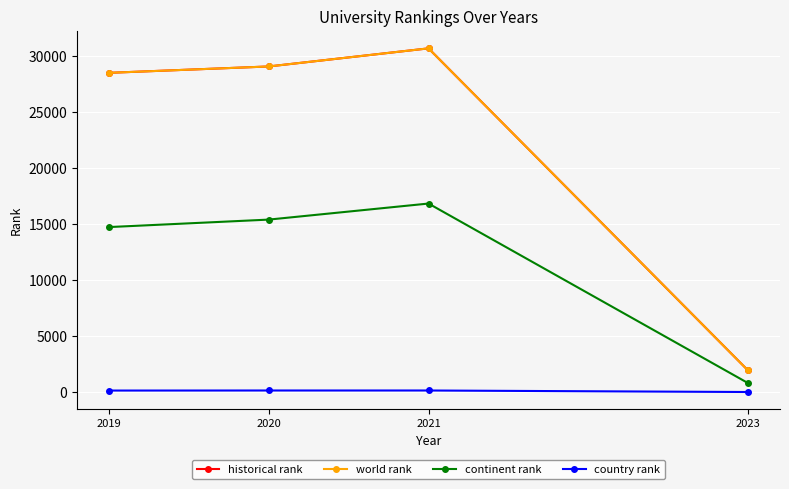

Does the chart have visible grid lines?

Yes